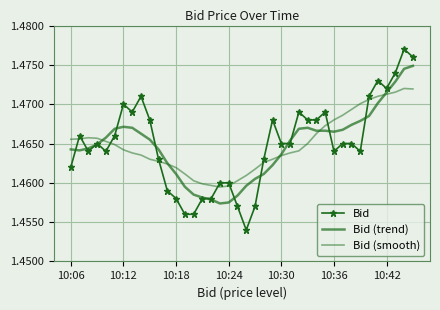

In Bid, how many points are higher than both neighbors (excluding endpoints)?

9